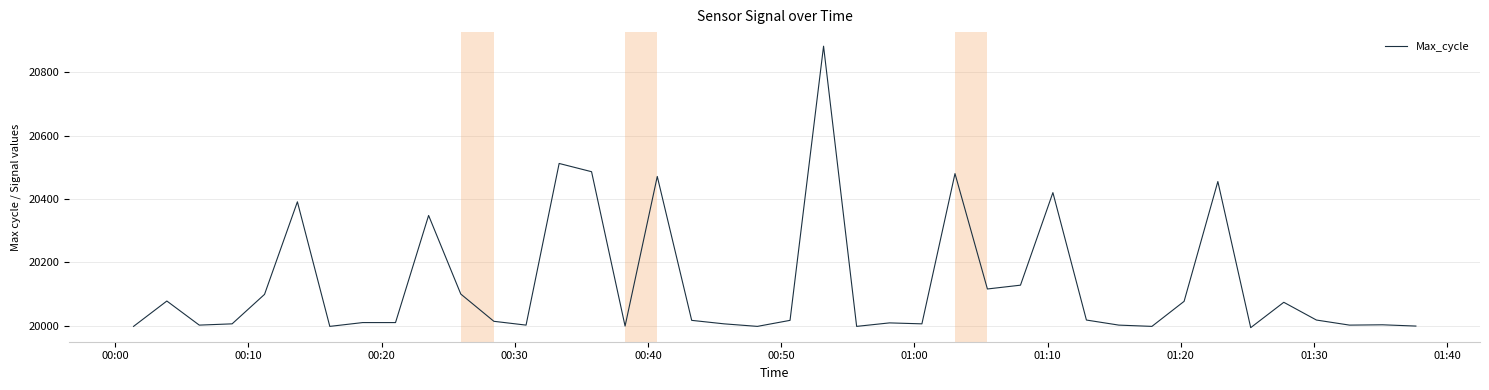

Count the number of categories in the chart.

40